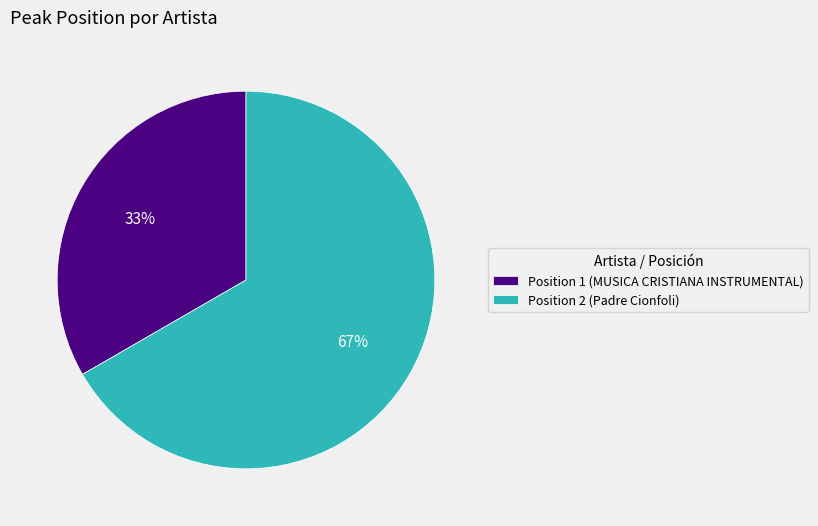

How many slices are in this pie chart?

2